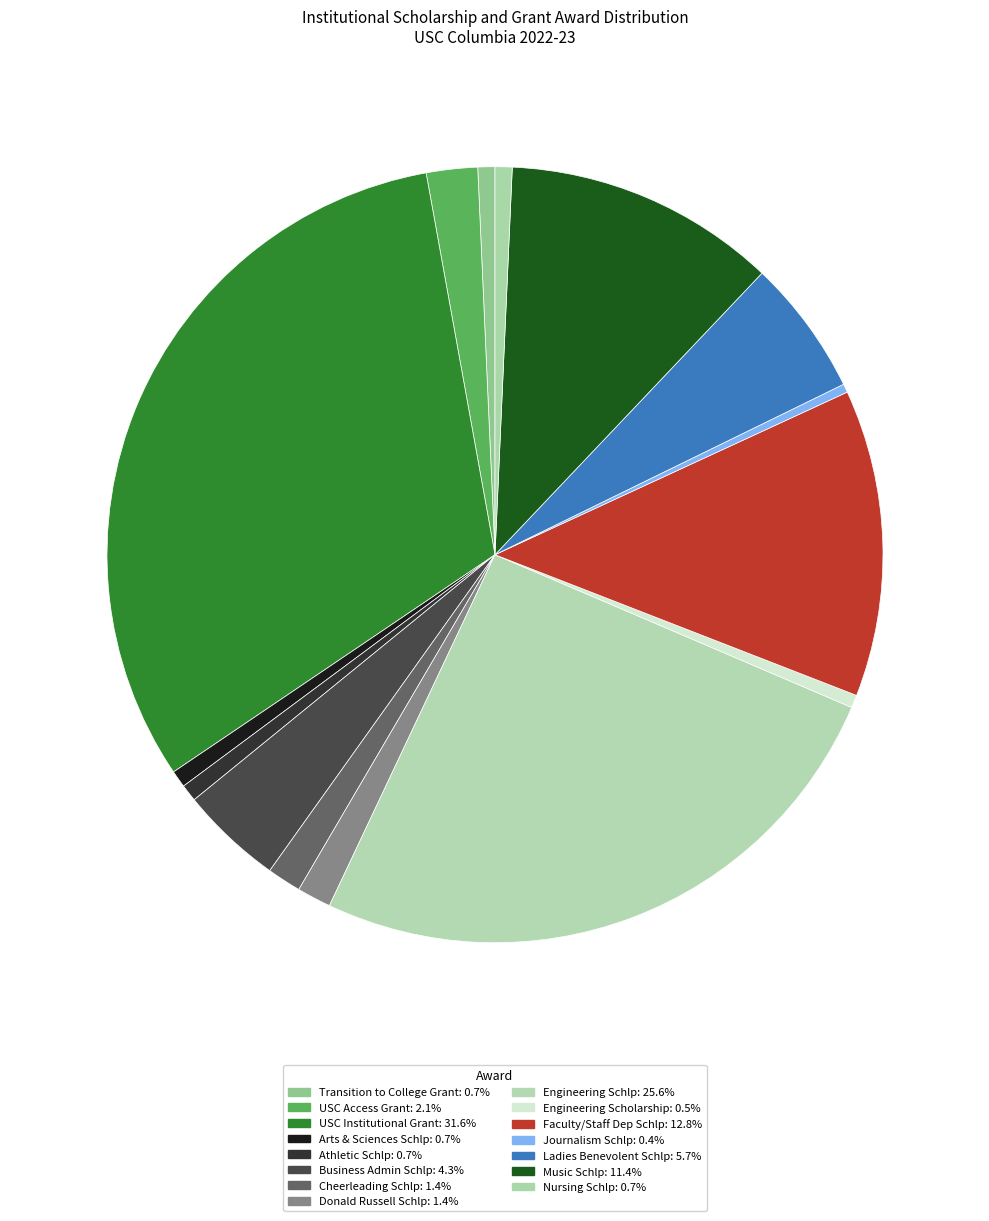

To the nearest percent, what portion does USC Access Grant represent?

2%